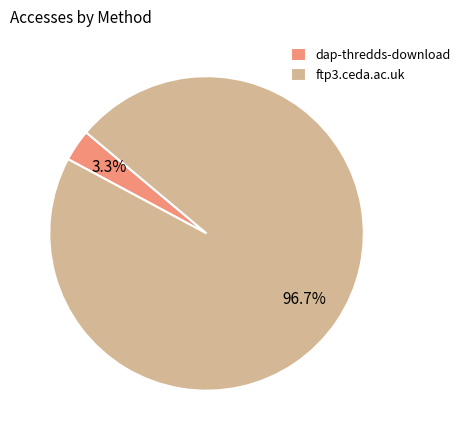

To the nearest percent, what is the average slice percentage?

50%